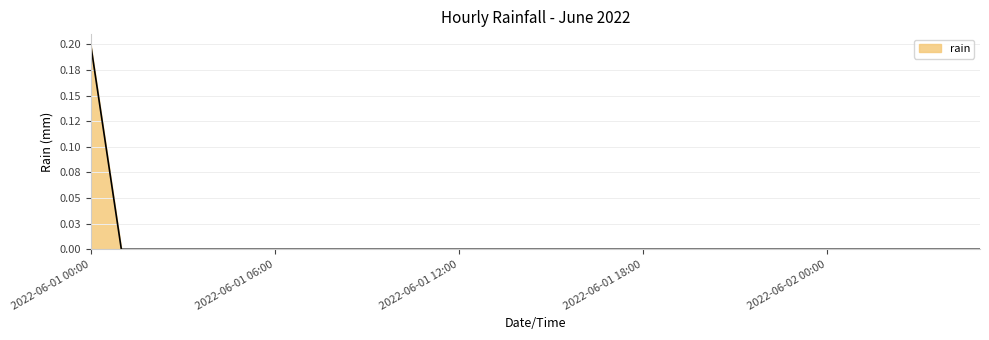

Is this an area chart (filled region under the line)?

Yes